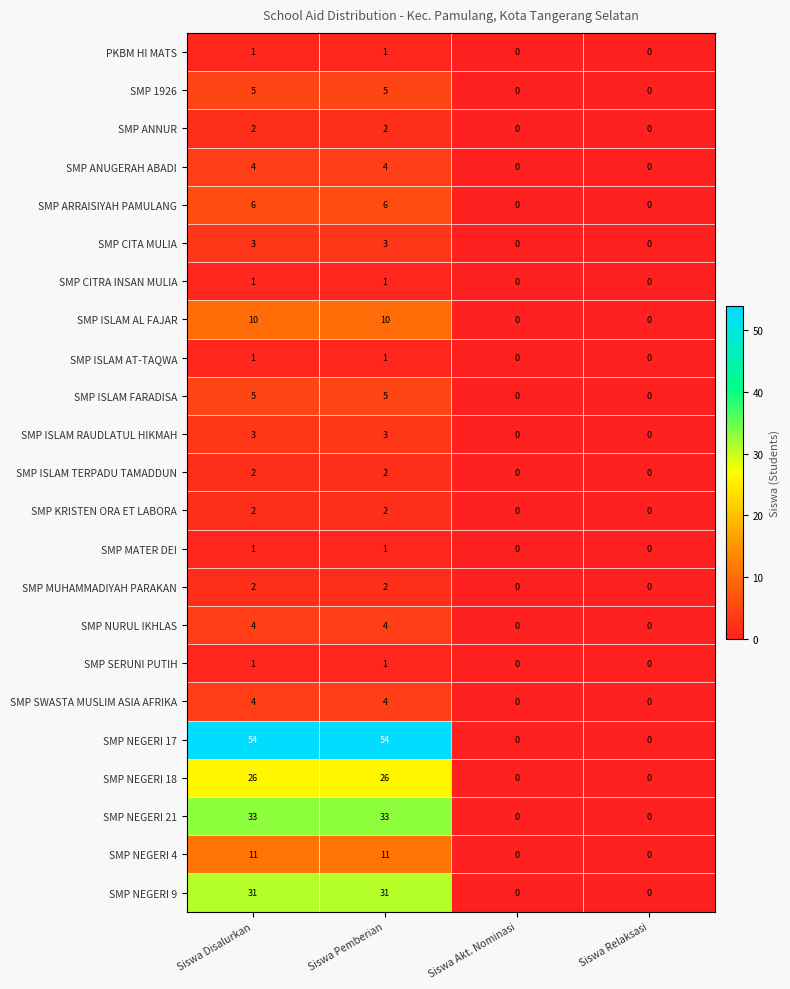

Which series has the largest total across all categories?

SMP NEGERI 17